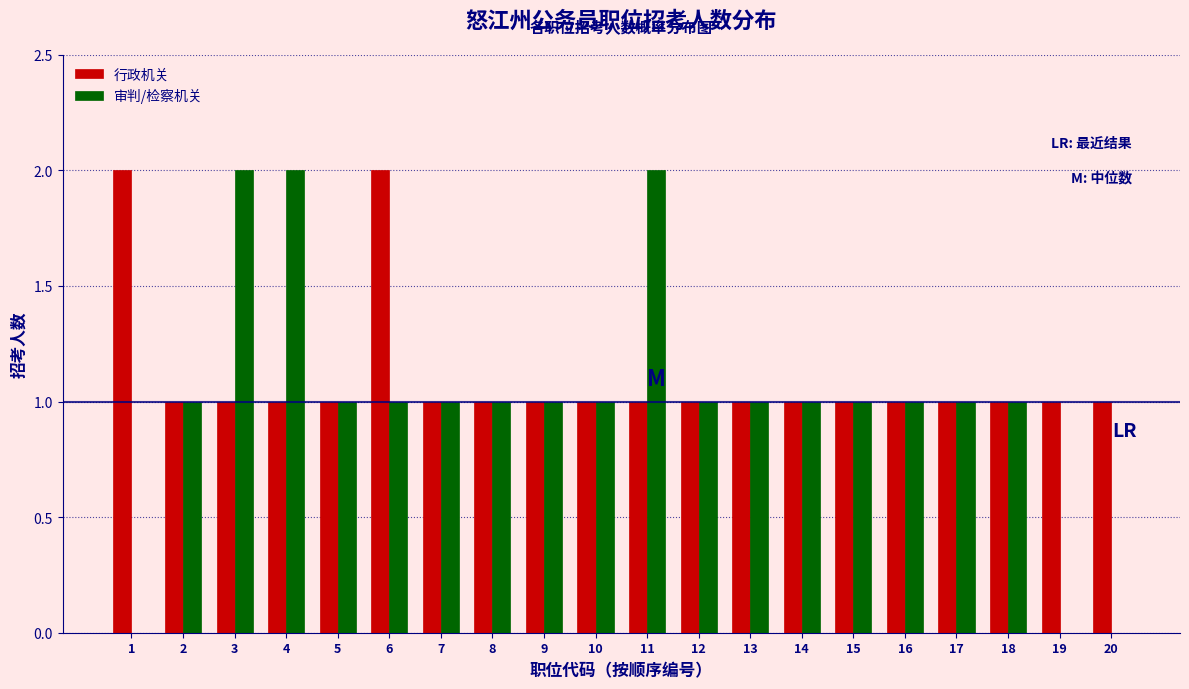

The value of 行政机关 at 7 is 2. True or false?

False